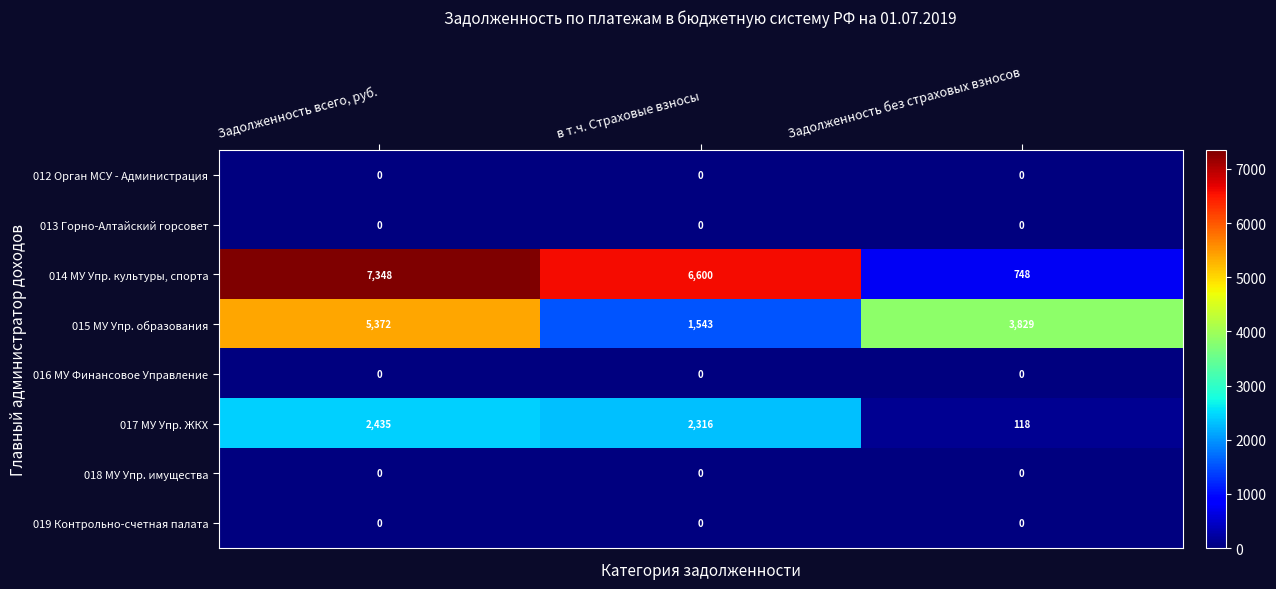

Reading left to right, extract all data points from this chart.

012 Орган МСУ - Администрация: Задолженность всего, руб.=0	в т.ч. Страховые взносы=0	Задолженность без страховых взносов=0
013 Горно-Алтайский горсовет: Задолженность всего, руб.=0	в т.ч. Страховые взносы=0	Задолженность без страховых взносов=0
014 МУ Упр. культуры, спорта: Задолженность всего, руб.=7348	в т.ч. Страховые взносы=6600	Задолженность без страховых взносов=748
015 МУ Упр. образования: Задолженность всего, руб.=5372	в т.ч. Страховые взносы=1543	Задолженность без страховых взносов=3829
016 МУ Финансовое Управление: Задолженность всего, руб.=0	в т.ч. Страховые взносы=0	Задолженность без страховых взносов=0
017 МУ Упр. ЖКХ: Задолженность всего, руб.=2435	в т.ч. Страховые взносы=2316	Задолженность без страховых взносов=118
018 МУ Упр. имущества: Задолженность всего, руб.=0	в т.ч. Страховые взносы=0	Задолженность без страховых взносов=0
019 Контрольно-счетная палата: Задолженность всего, руб.=0	в т.ч. Страховые взносы=0	Задолженность без страховых взносов=0